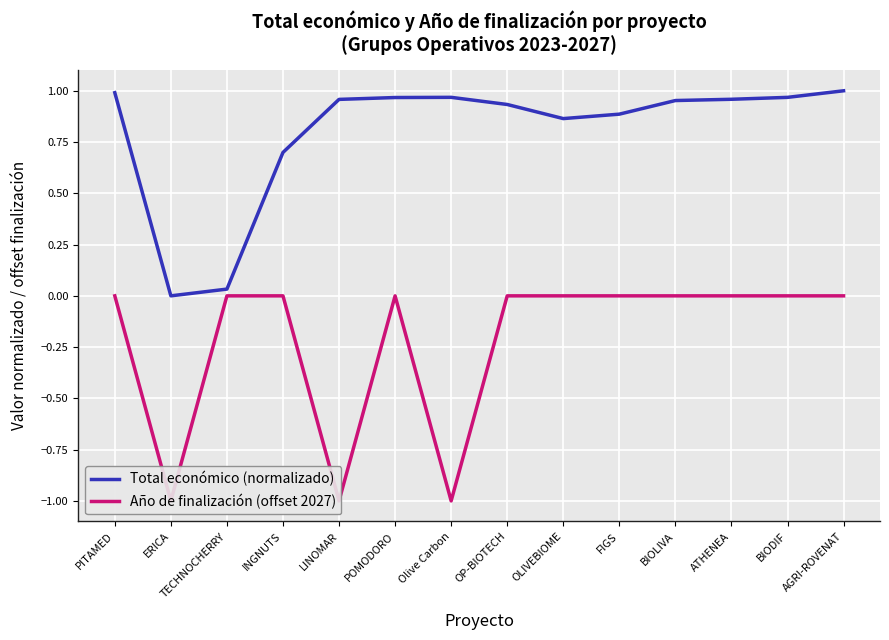

What is the greatest value displayed?

1.0